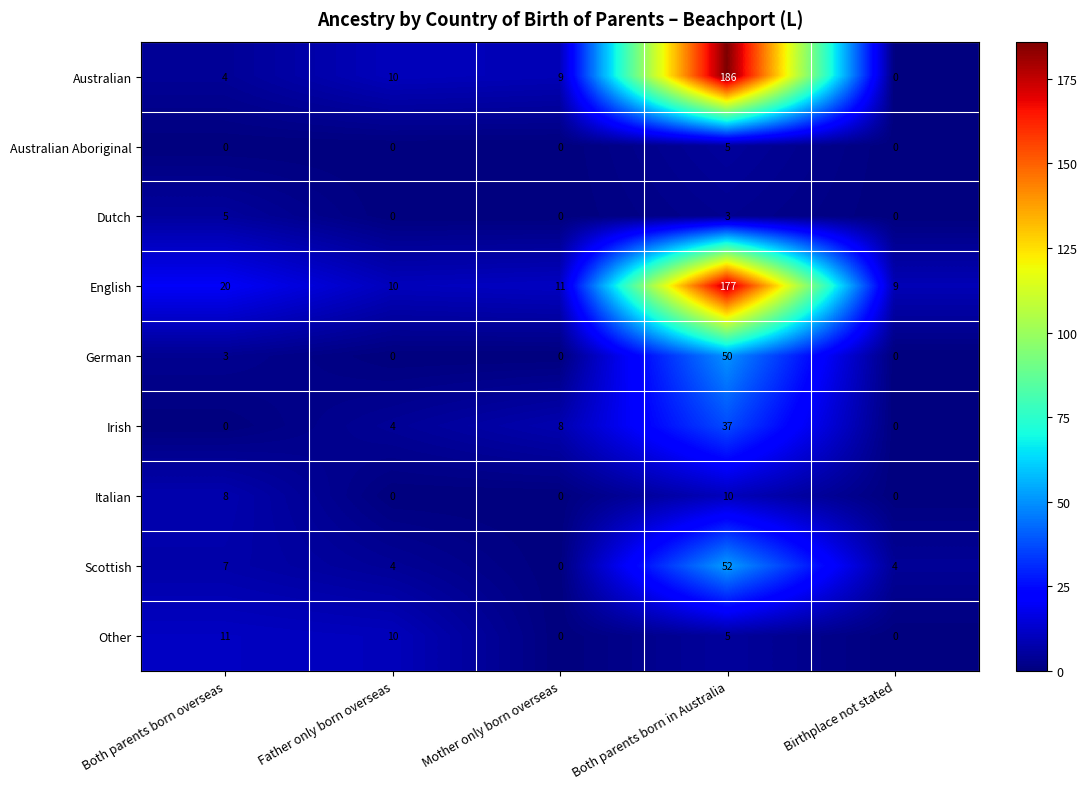

Which category has the highest value across all series?

Both parents born in Australia